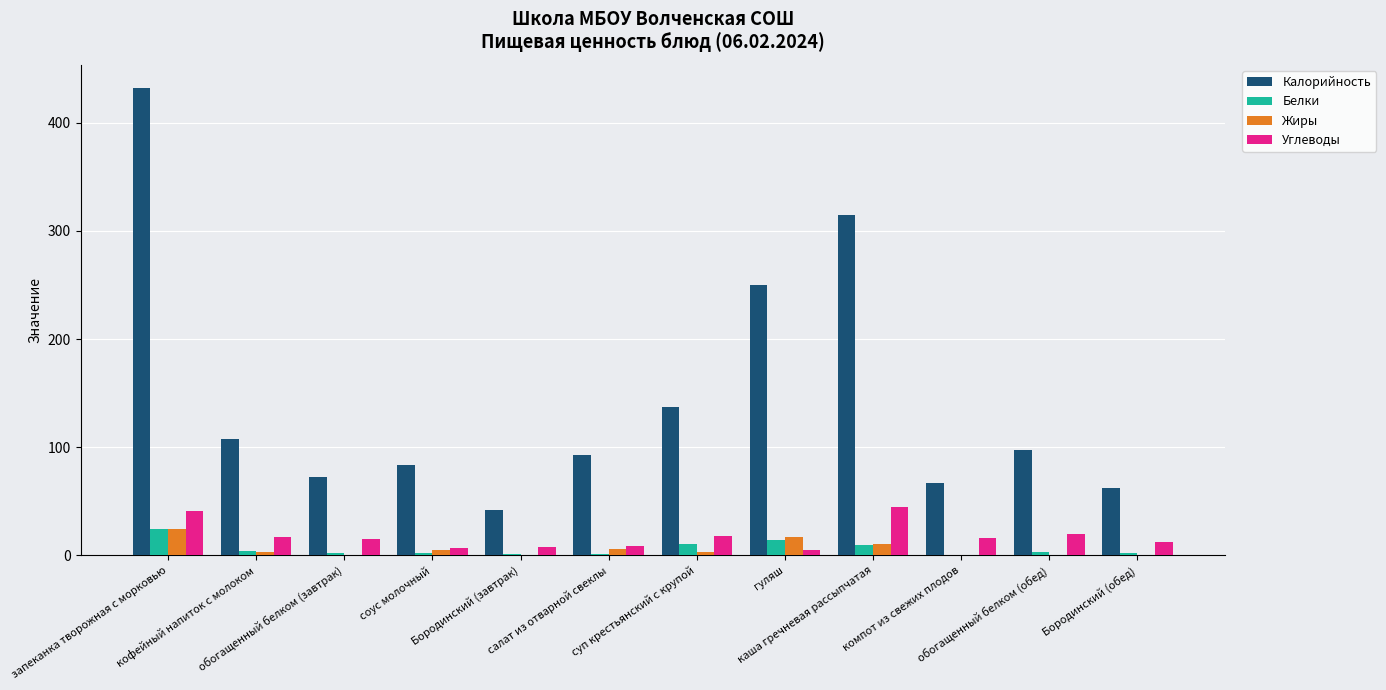

What is the average value of the Углеводы series?

17.7